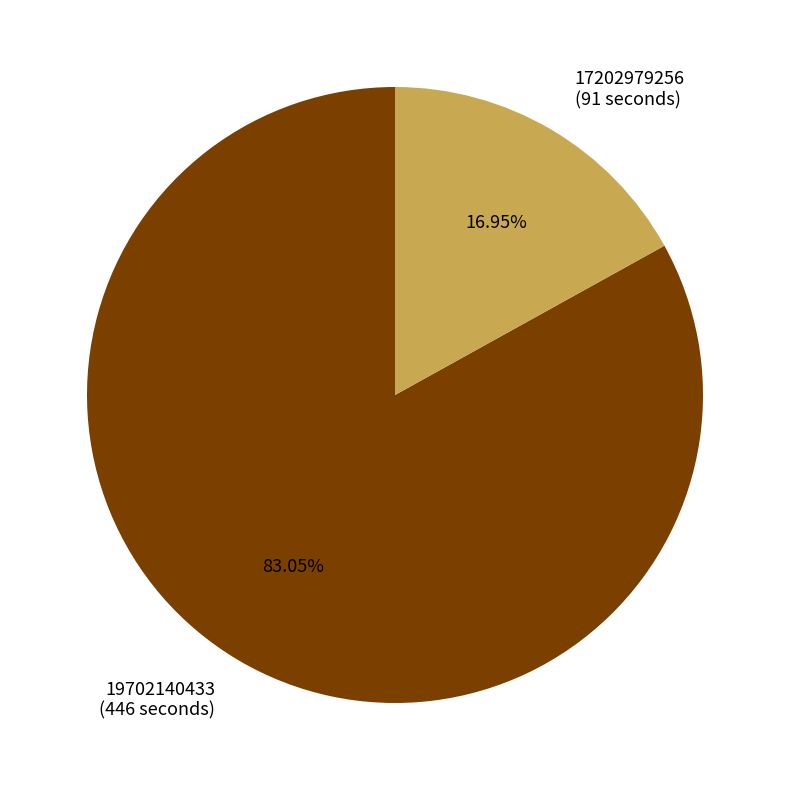

The 17202979256 slice represents 17% of the pie. True or false?

True